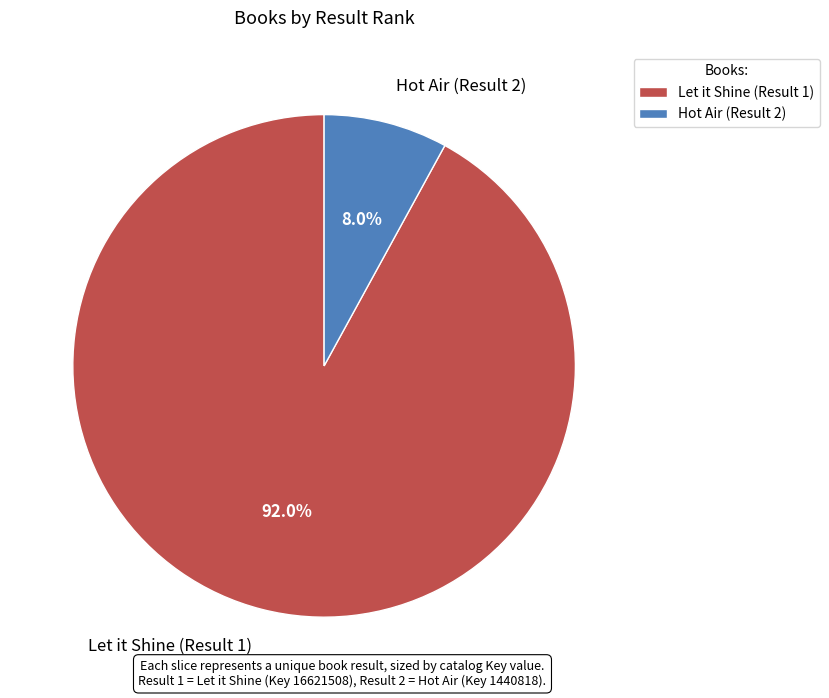

Does any single category account for the majority?

Yes